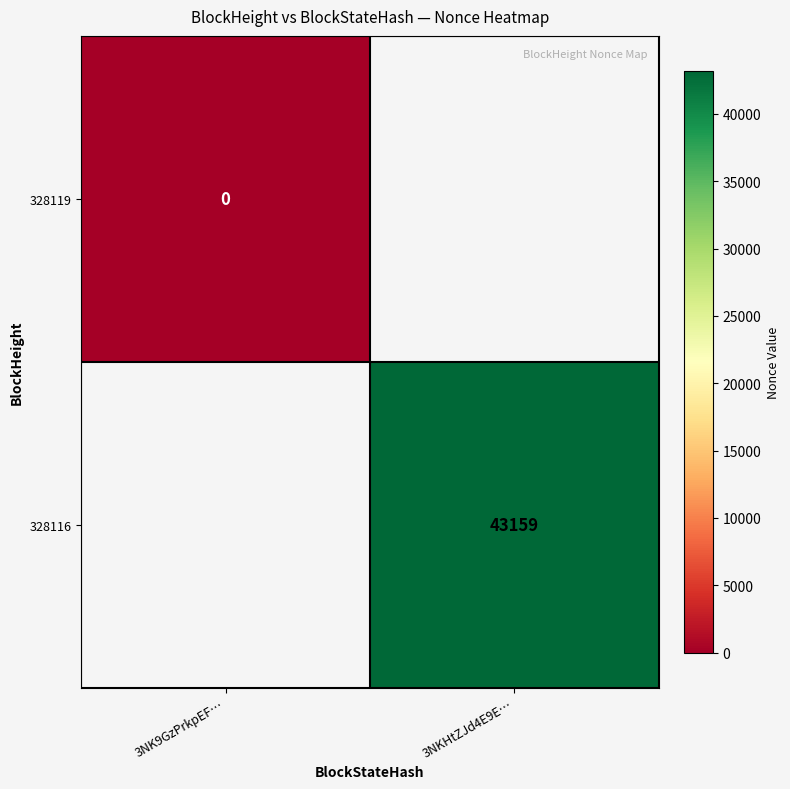

True or false: 328116 has a value of 43159 at 3NKHtZJd4E9E….

True